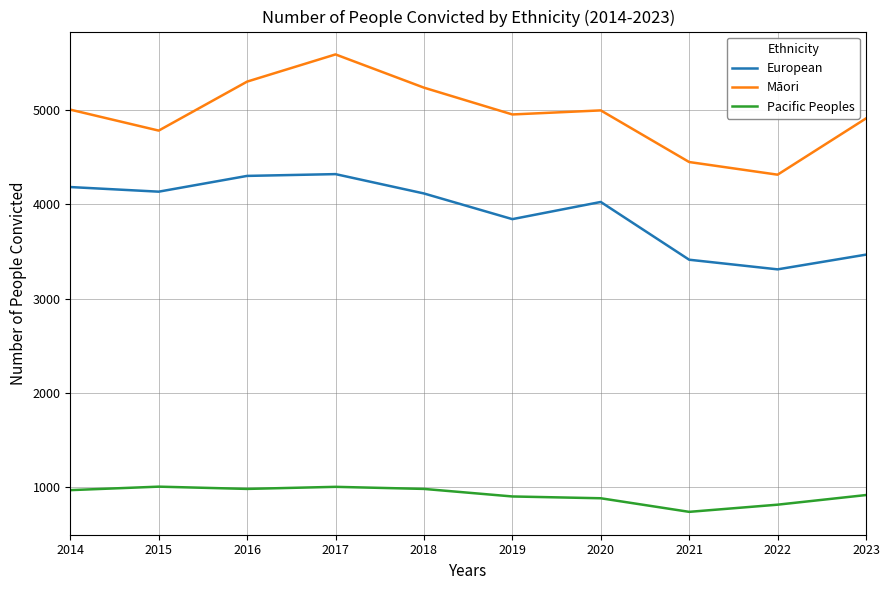

The value of European at 2020 is 951. True or false?

False